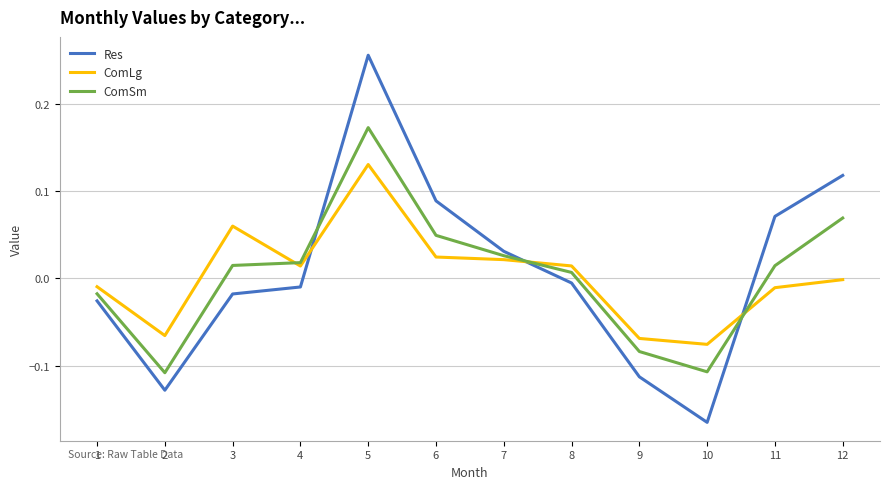

Between 6 and 11, which series saw the biggest shift?

ComLg